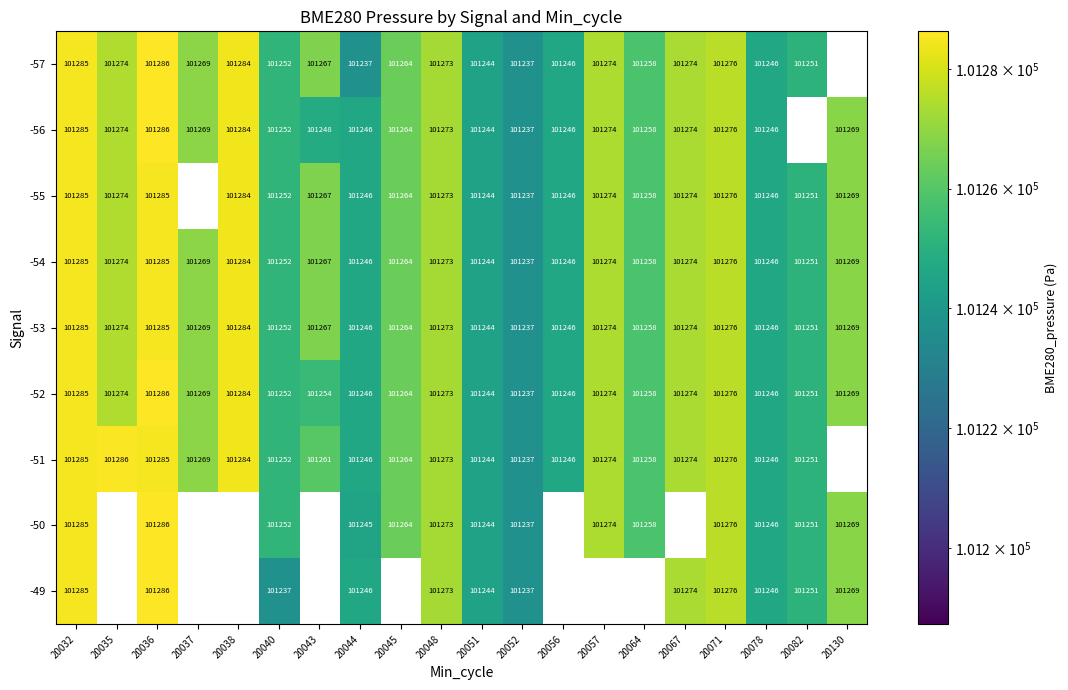

Is the value of -57 at 20037 greater than the value of -55 at 20043?

Yes